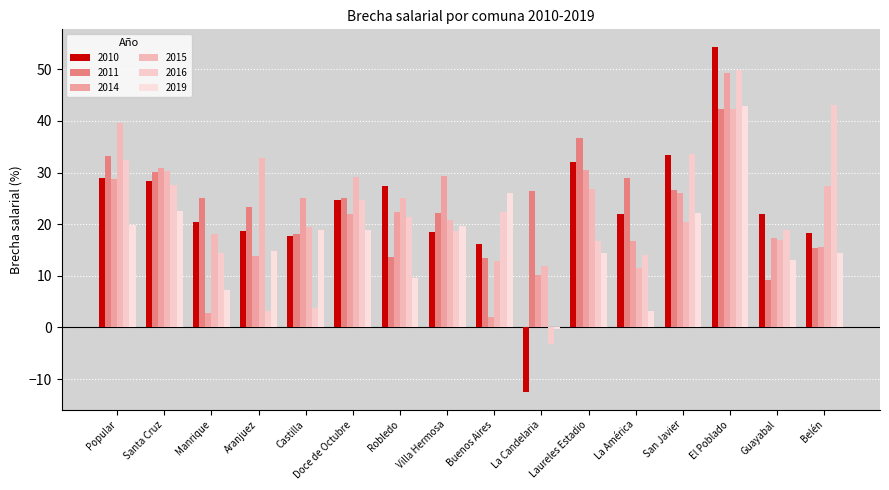

How many series are shown in this chart?

6